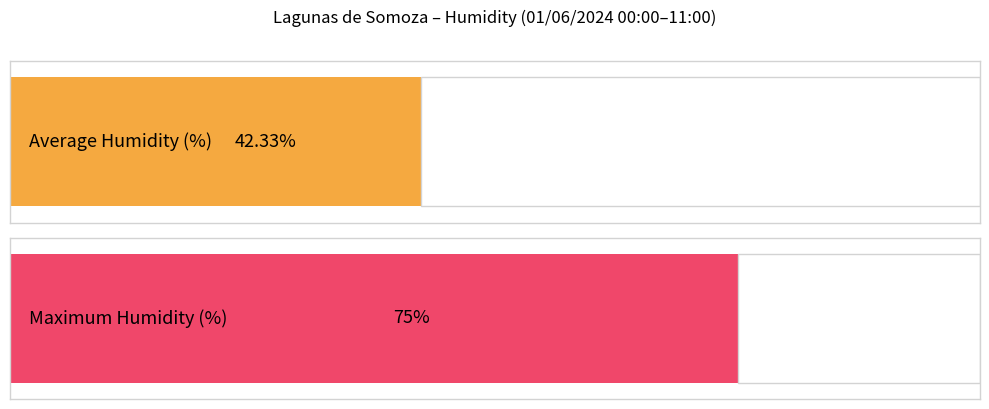

Does the chart contain any negative values?

No